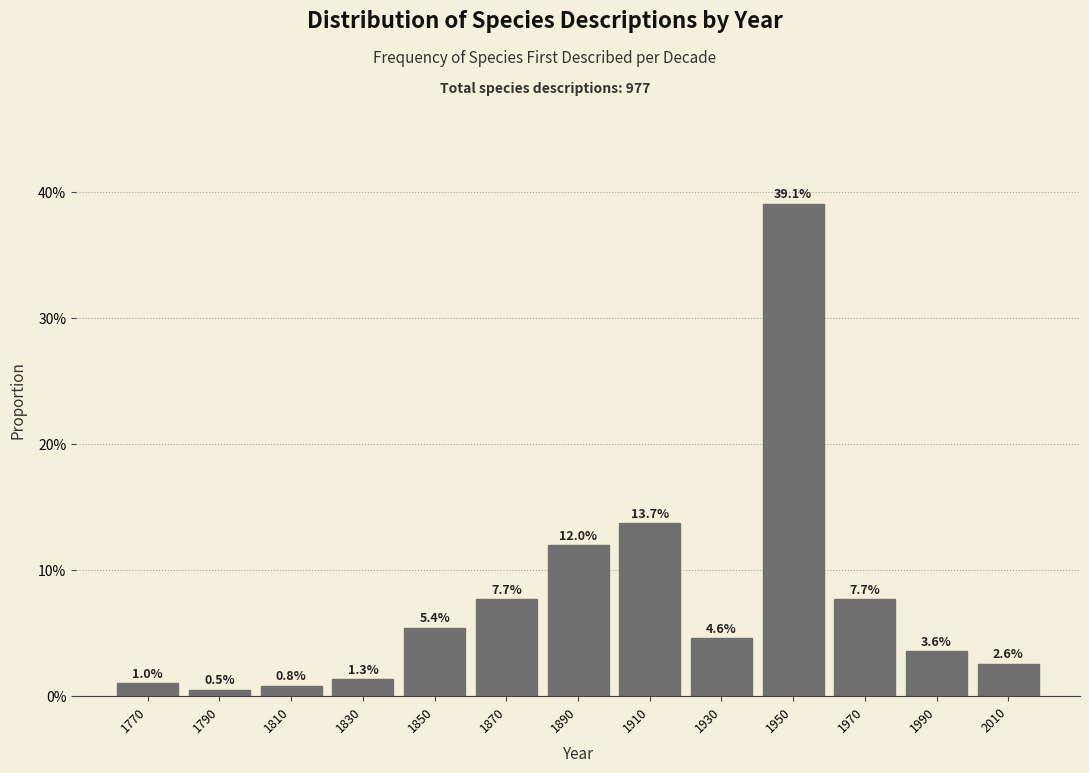

Does the chart contain any negative values?

No